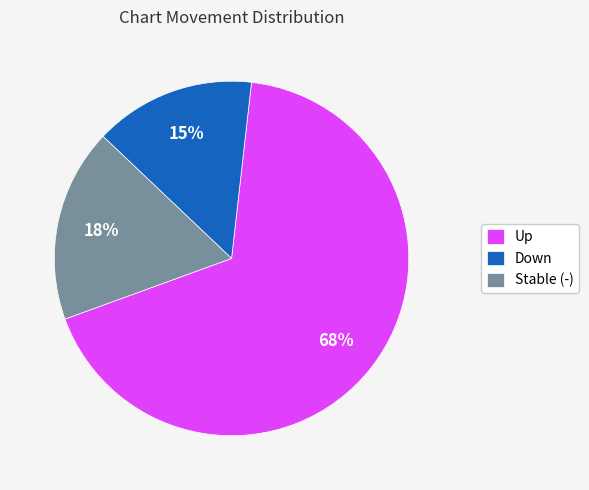

Approximately how many times larger is the value at Stable (-) compared to Up?

0.3